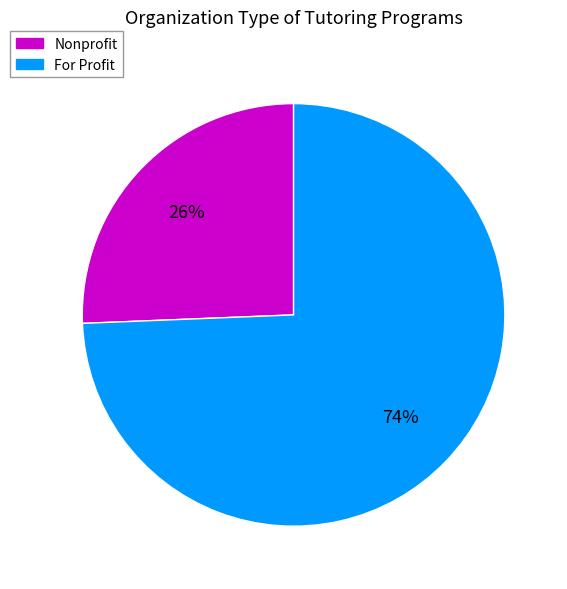

Is there a majority slice in this chart?

Yes